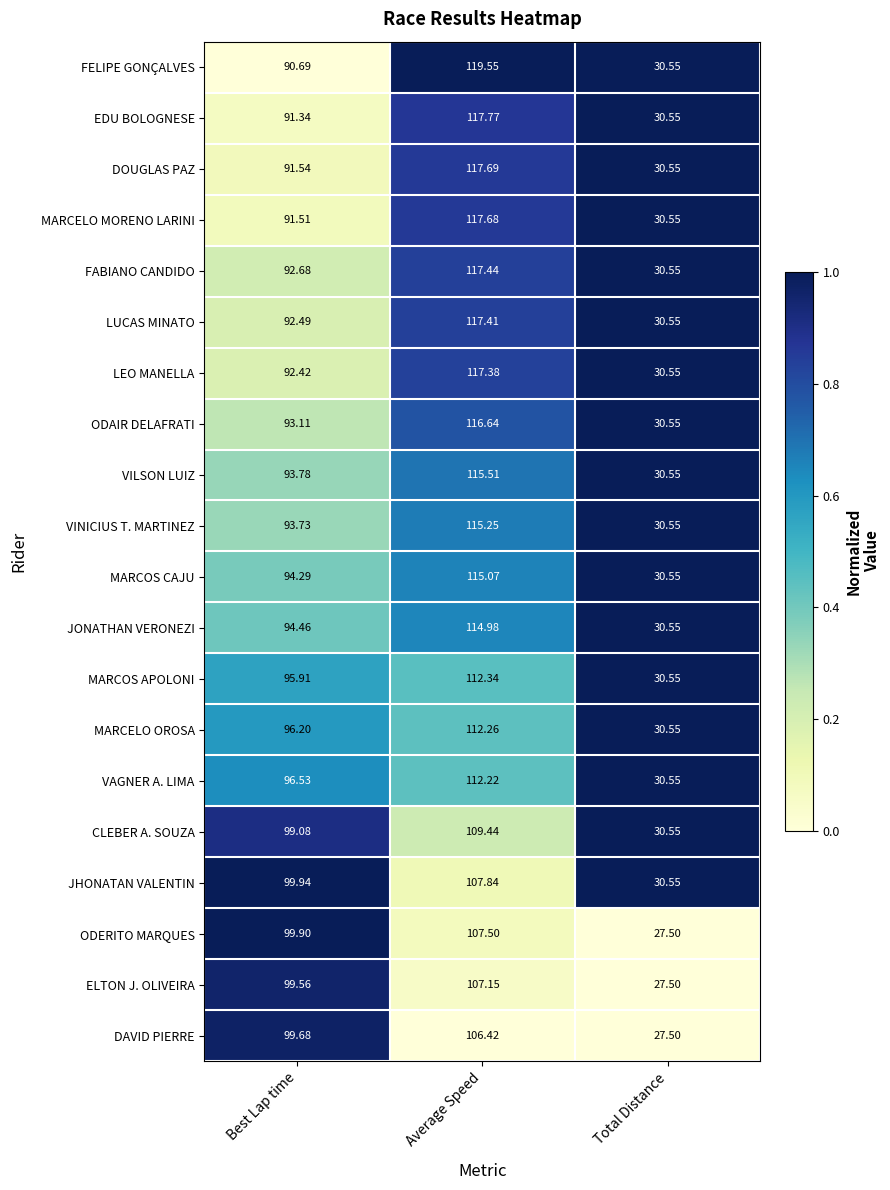

List the labels in order of VINICIUS T. MARTINEZ value, smallest first.

Total Distance, Best Lap time, Average Speed